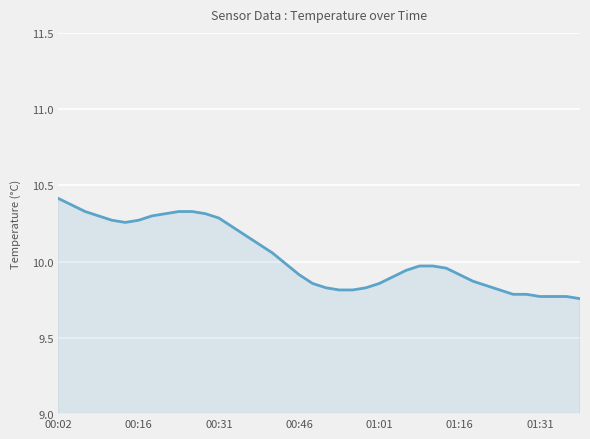

Which category has the lowest value across all series?

39